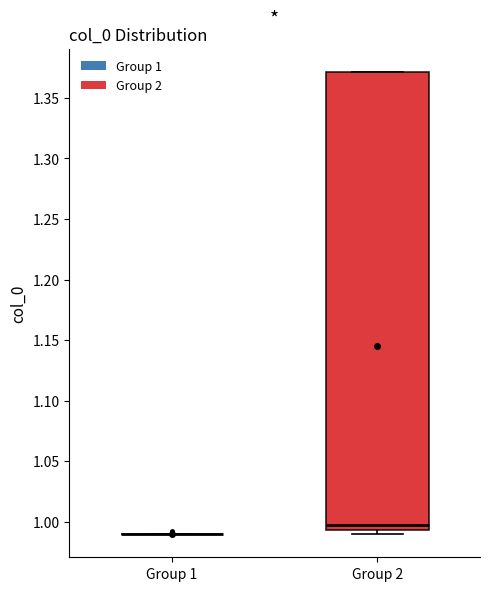

Reading left to right, transcribe this box plot: for each box, give where its median line is, the range the box spans, and where its two whiskers end, as read against the y-axis. The values are not printed on the chart, so give them approximately, as read against the axis.

Group 1: box collapsed to a line at 0.990, whiskers 0.990 to 0.990
Group 2: median 0.995 (just above the box's lower edge), box 0.995 to 1.370, whiskers 0.990 to 1.370